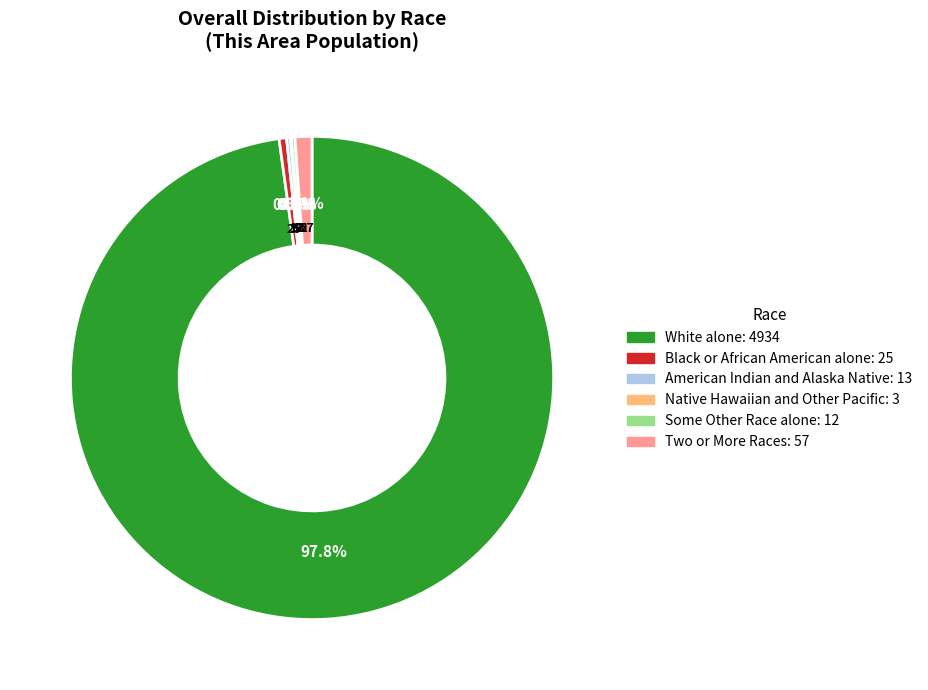

Is there a majority slice in this chart?

Yes